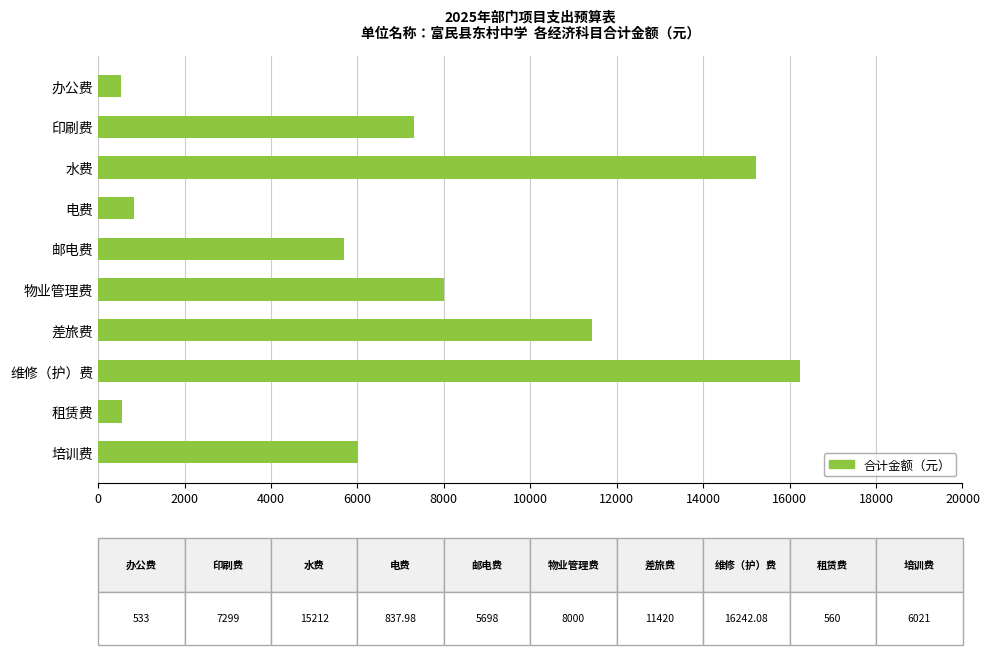

Count the number of data series in this chart.

1